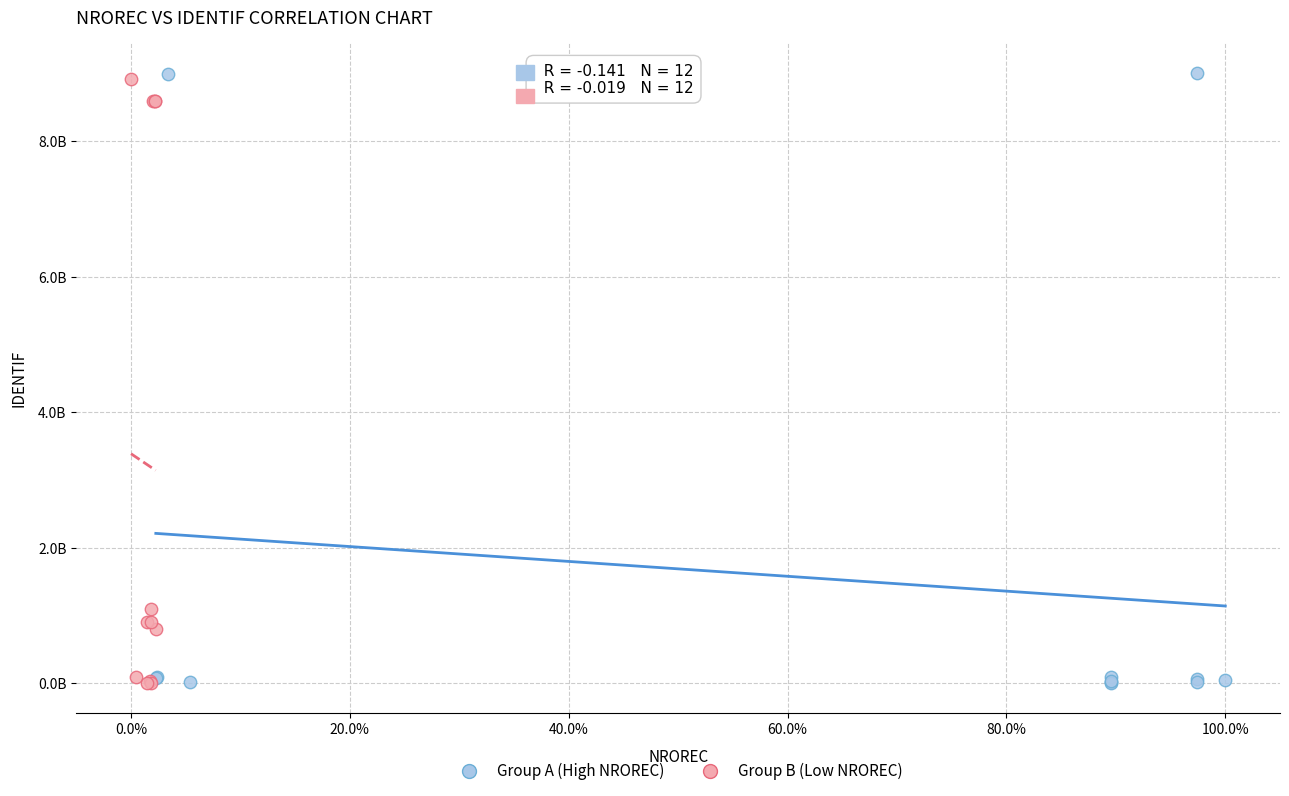

What are all the series names shown in the legend?

Group A (High NROREC), Group B (Low NROREC)